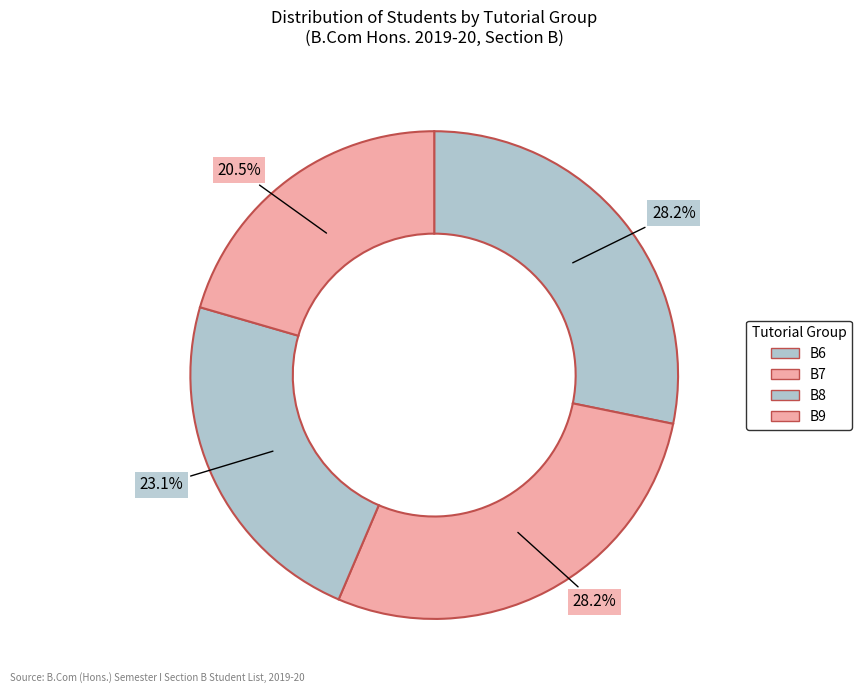

How many slices are in this pie chart?

4